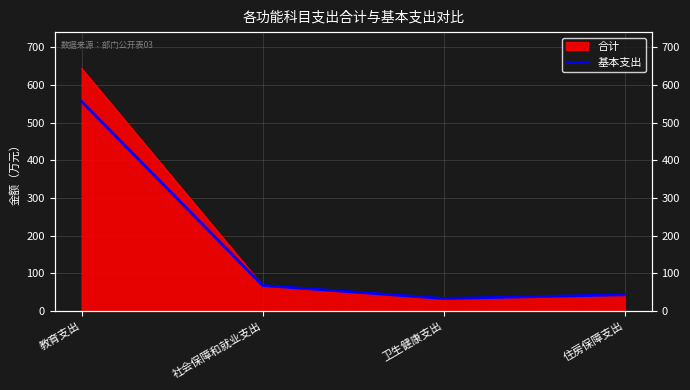

Between 社会保障和就业支出 and 住房保障支出, which is larger?

社会保障和就业支出